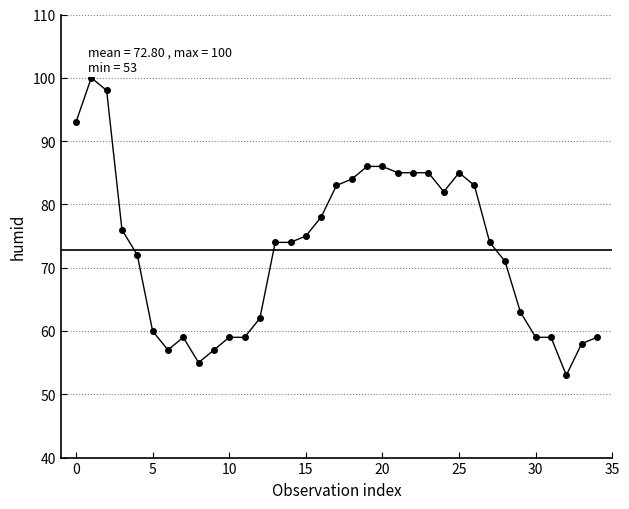

How many series are shown in this chart?

1